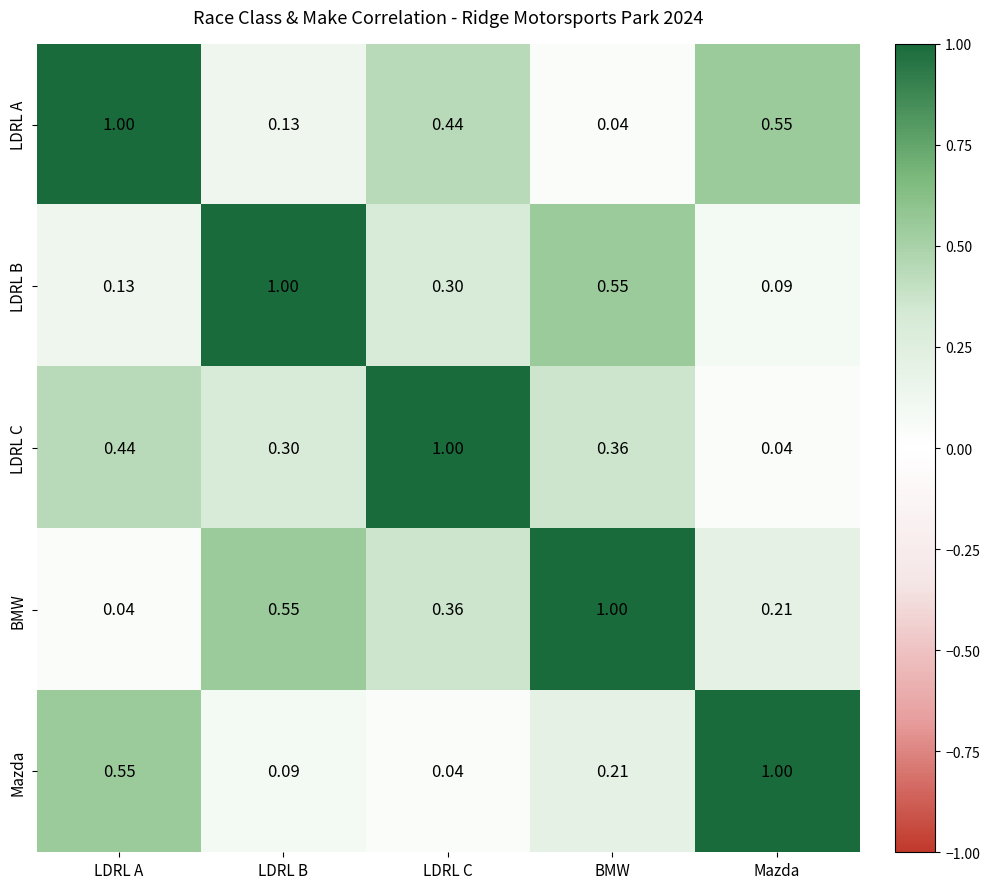

List the labels in order of LDRL C value, largest first.

LDRL C, LDRL A, BMW, LDRL B, Mazda